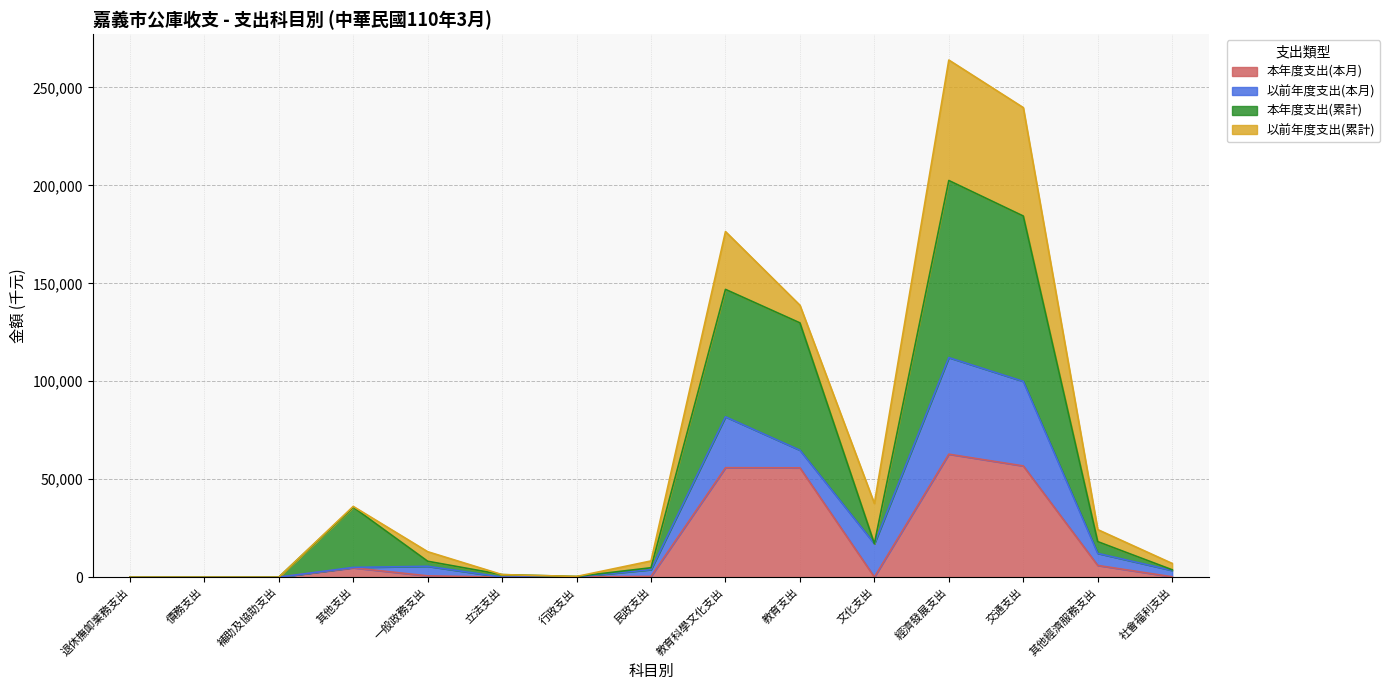

At which label does 本年度支出(本月) reach its peak?

經濟發展支出